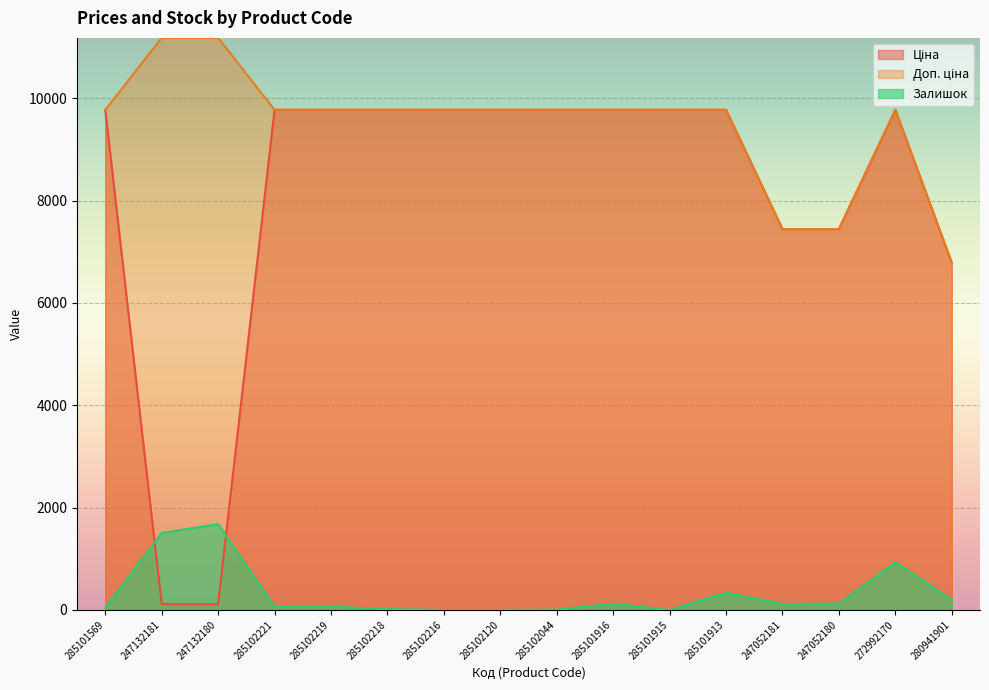

True or false: Ціна has more than 2 interior local peaks.

False